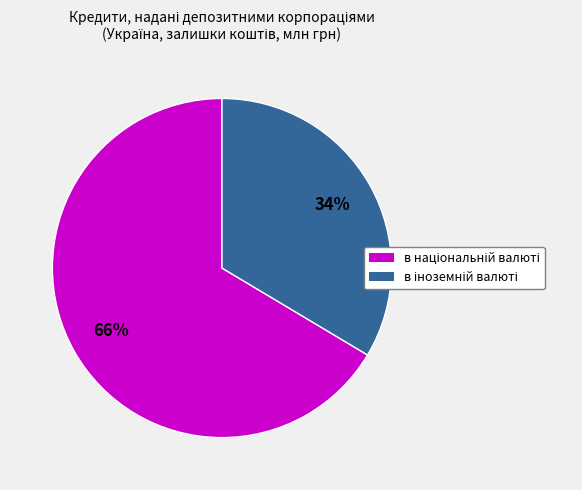

Is there a majority slice in this chart?

Yes